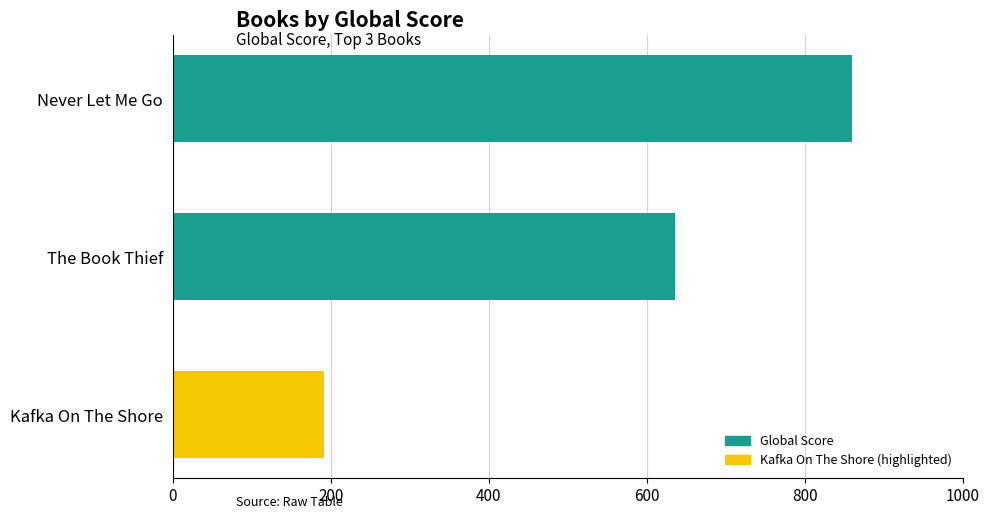

How many data points does each series have?

3